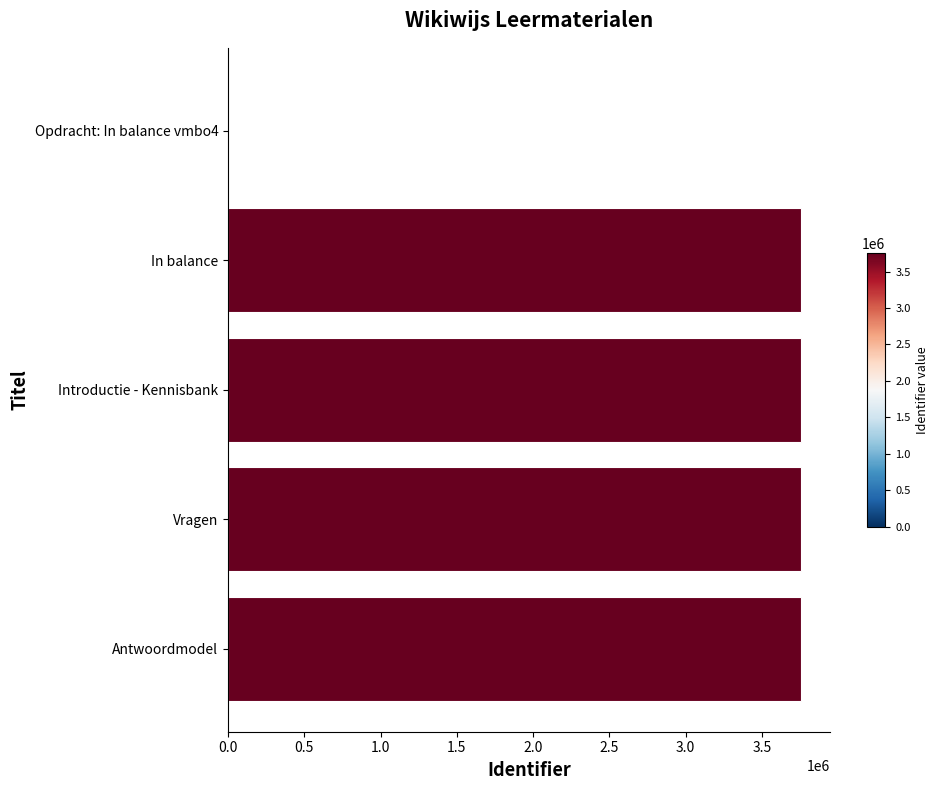

What is the ratio of the value at In balance to the value at Introductie - Kennisbank?

1.0